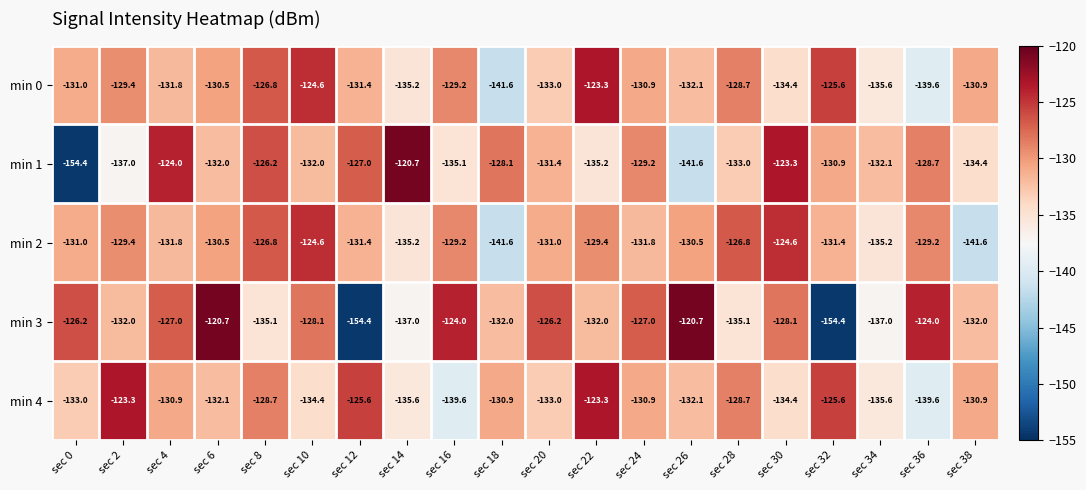

At which label does min 4 first exceed -130?

sec 2